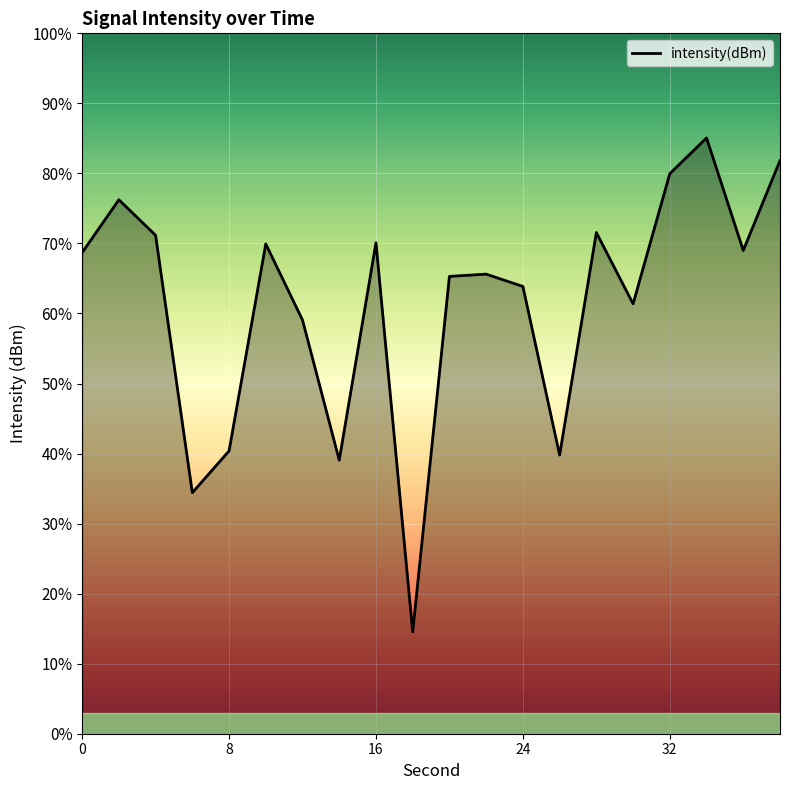

What is the minimum value shown in the chart?

14.5